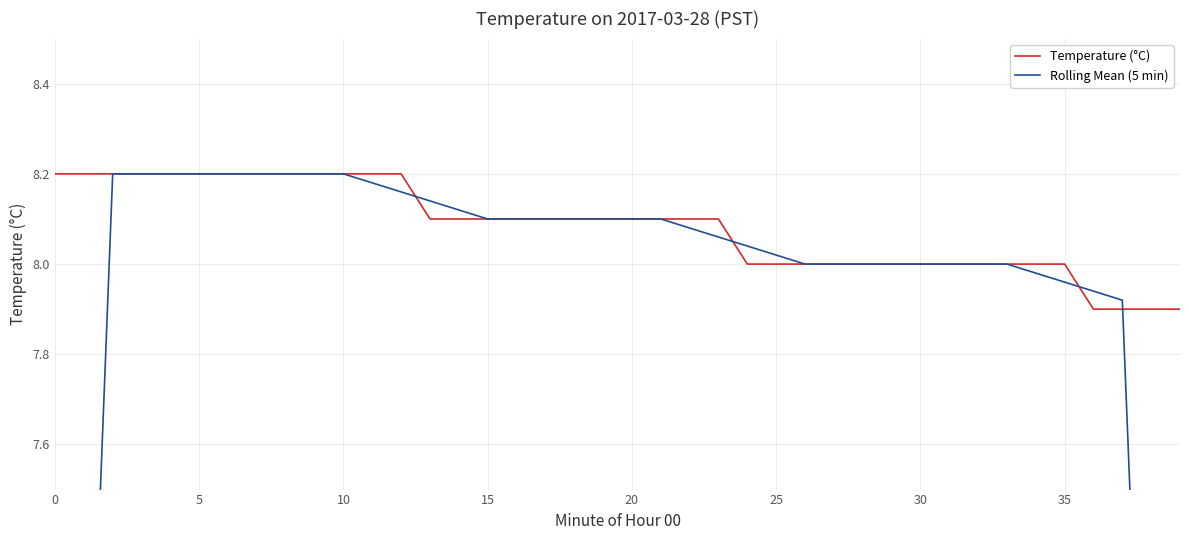

At 15, list the series in order from smallest to largest.

Temperature (°C), Rolling Mean (5 min)